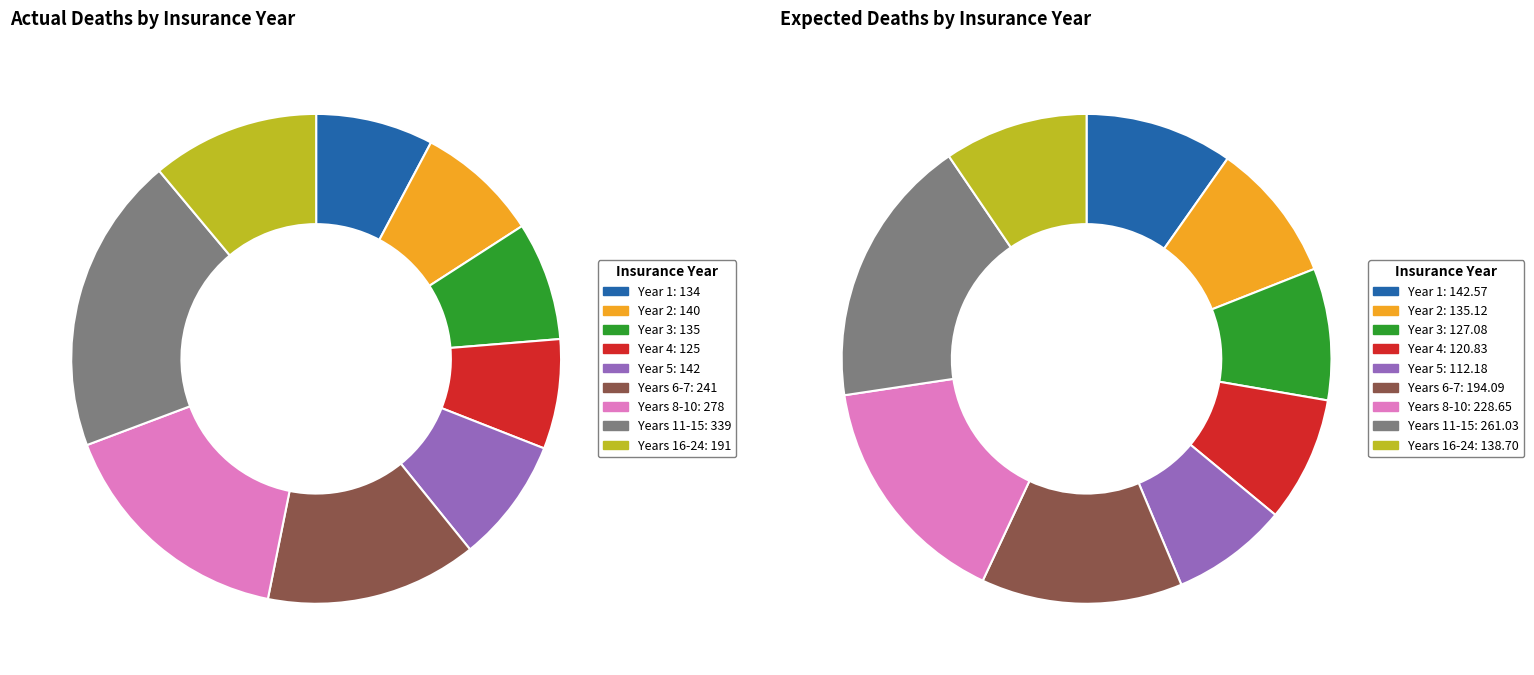

Which slice is the largest?

7